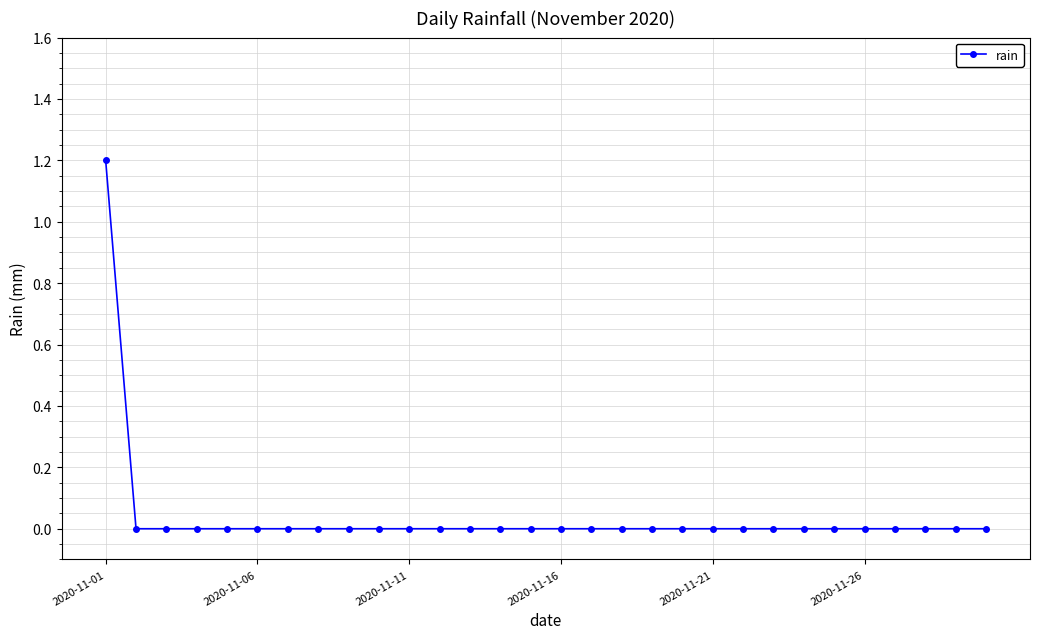

What is the sum of all values?

1.2